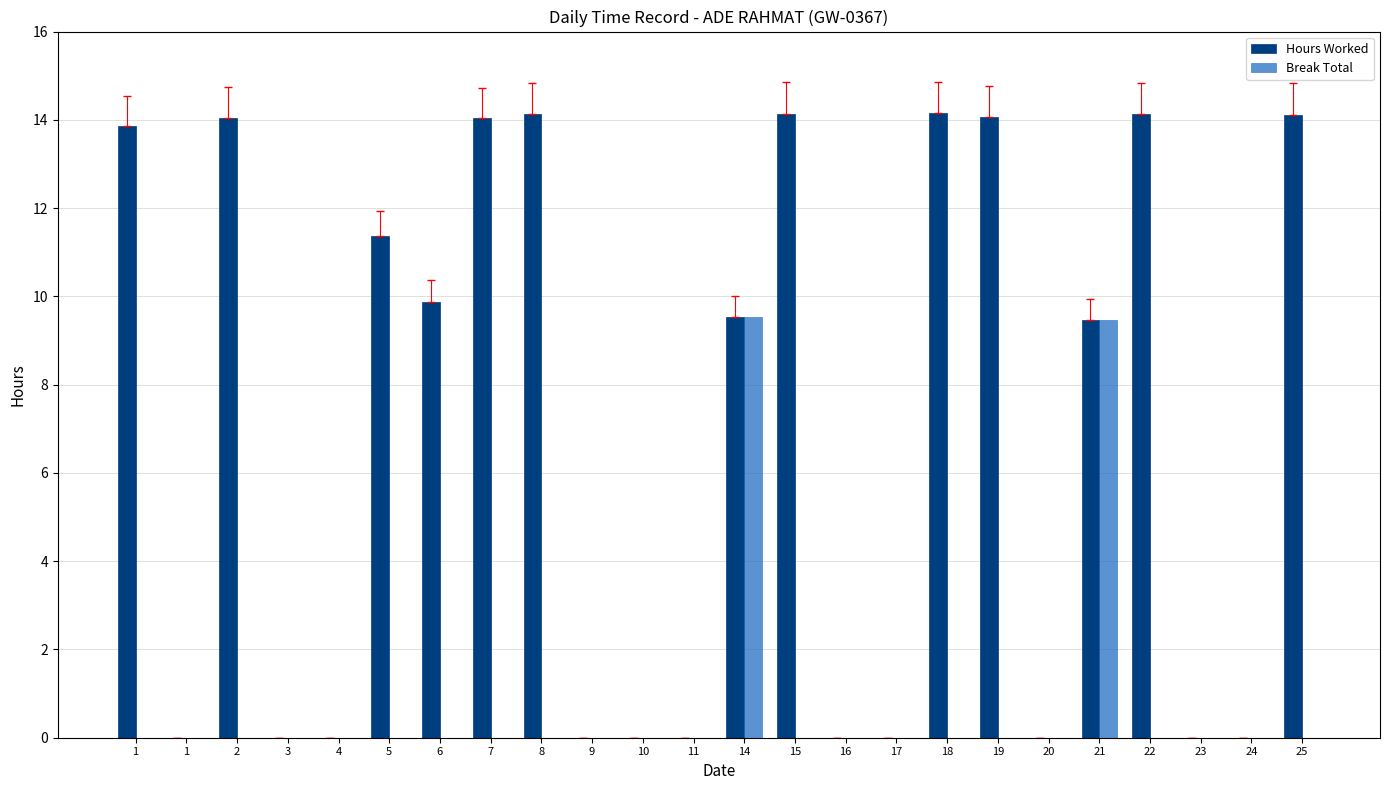

How many data points does each series have?

24